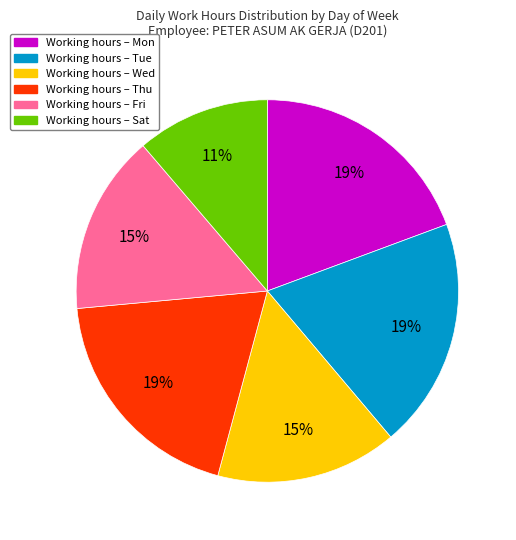

Count the number of slices in the pie.

6